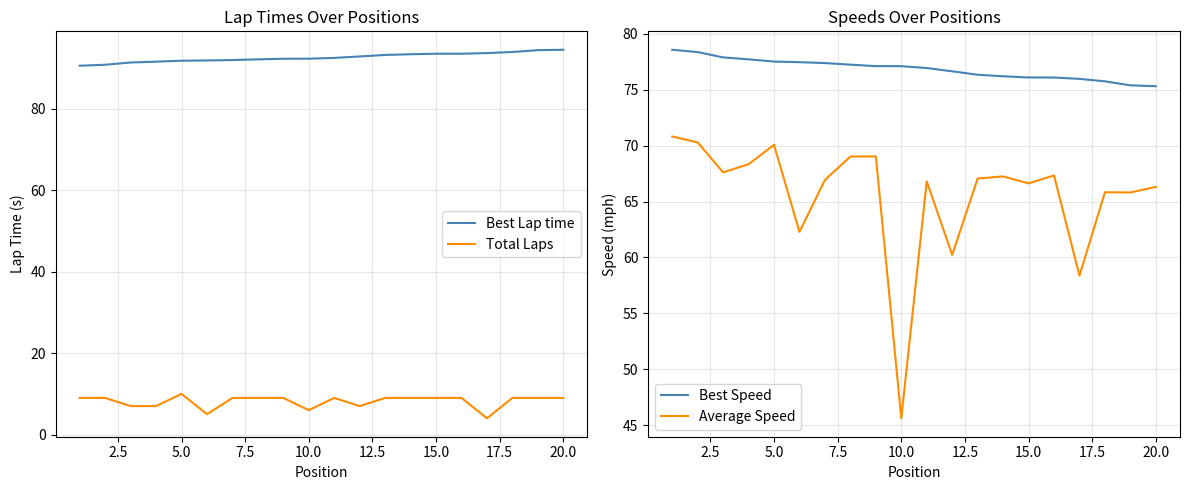

What are all the series names shown in the legend?

Best Lap time, Total Laps, Best Speed, Average Speed